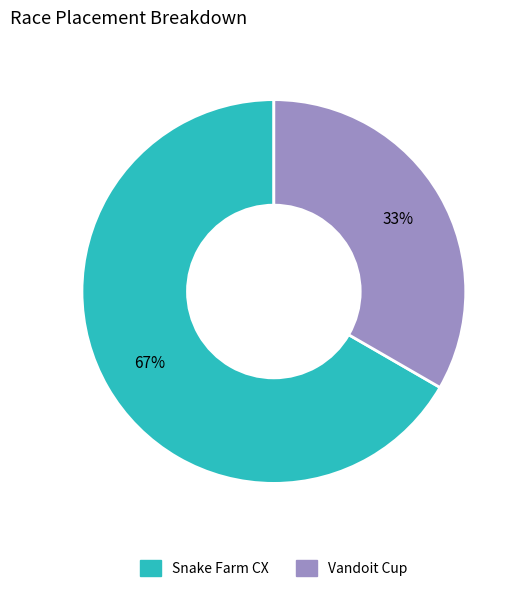

True or false: Snake Farm CX accounts for 67% of the total.

True